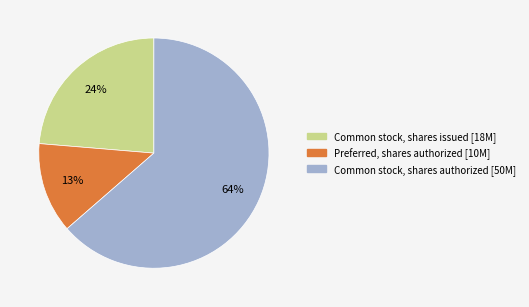

Does Preferred, shares authorized represent more than half of the total?

No